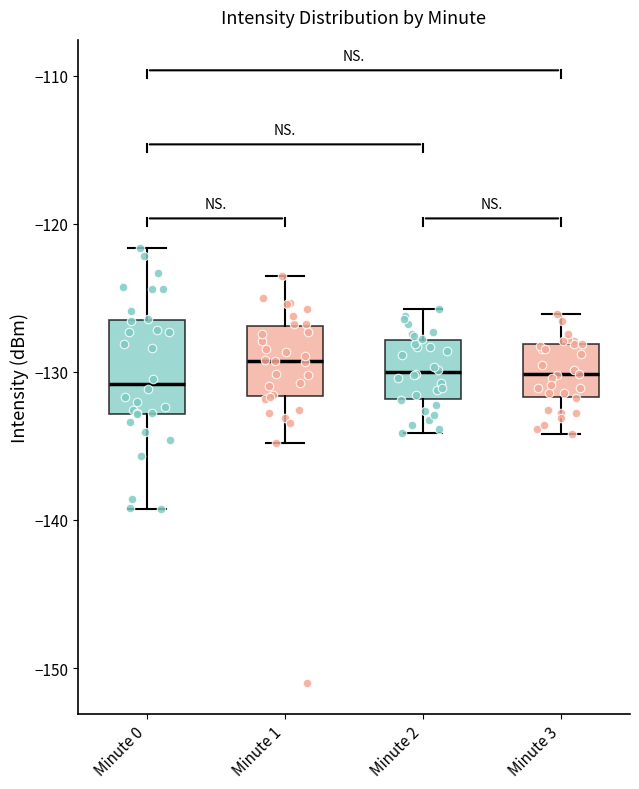

Reading left to right, transcribe this box plot: for each box, give where its median line is, the range the box spans, and where its two whiskers end, as read against the y-axis. The values are not printed on the chart, so give them approximately, as read against the axis.

Minute 0: median -131, box -133 to -126, whiskers -139 to -122
Minute 1: median -129, box -132 to -127, whiskers -135 to -124
Minute 2: median -130, box -132 to -128, whiskers -134 to -126
Minute 3: median -130, box -132 to -128, whiskers -134 to -126